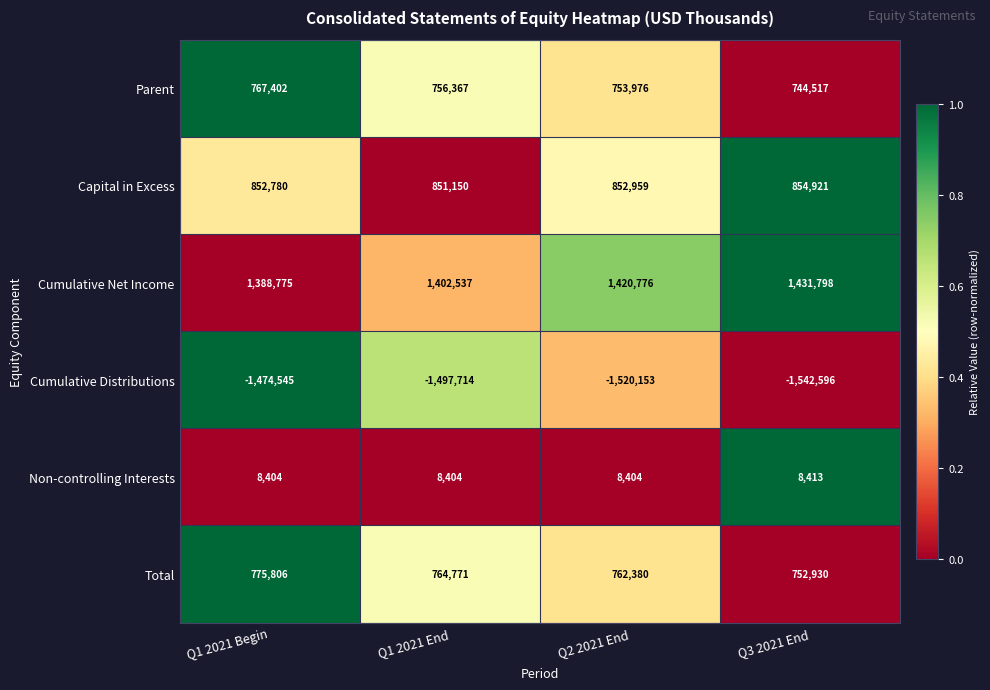

Which series has the largest range (max minus min)?

Cumulative Distributions